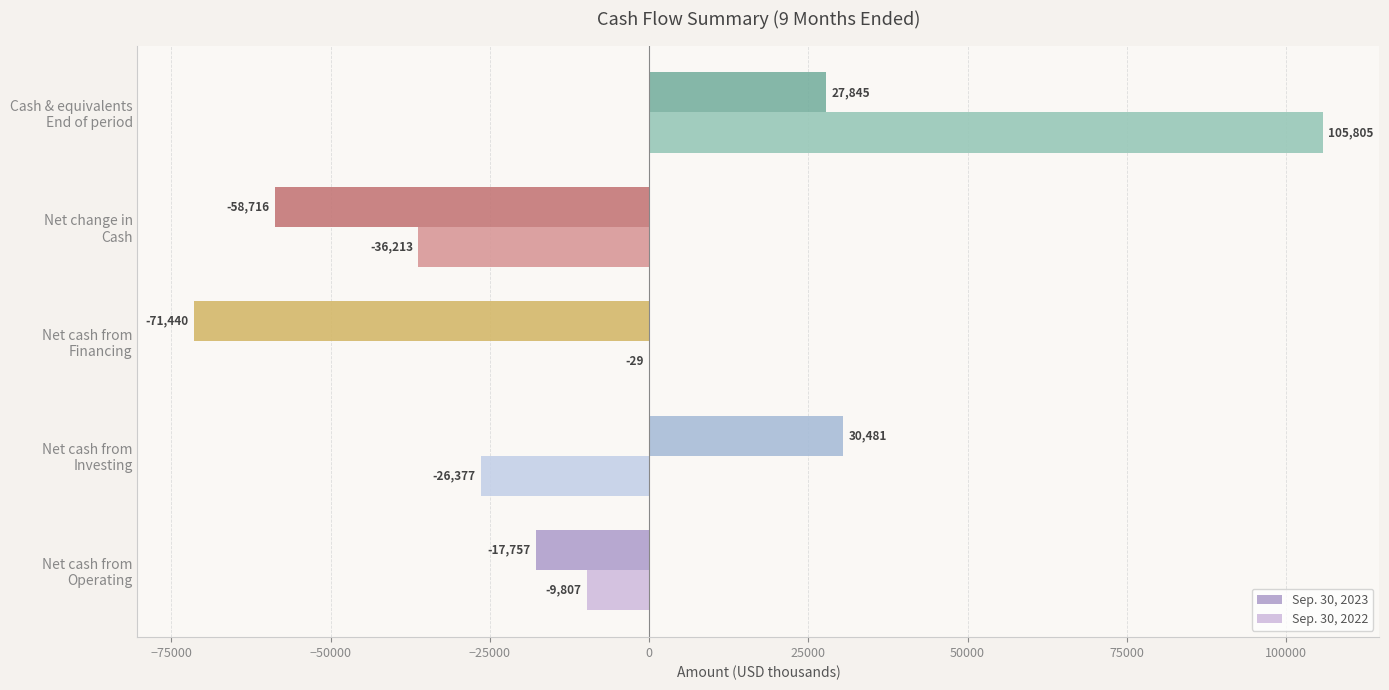

What is the sum of all Sep. 30, 2023 values?

-89587